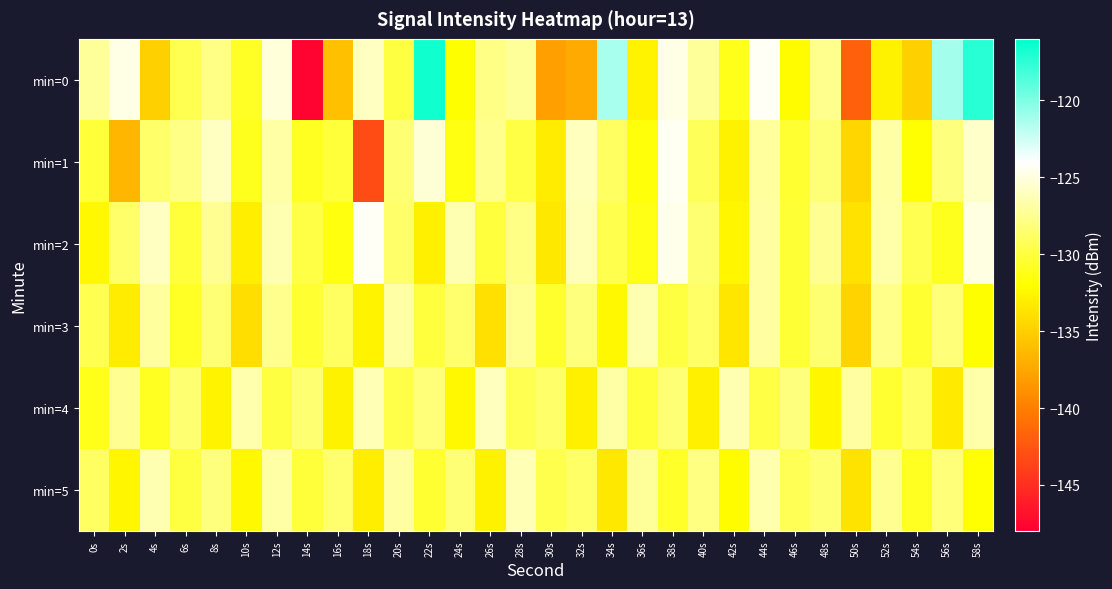

Reading left to right, list all the values displayed in this chart.

min=0: 0s=-127.2	2s=-124.8	4s=-134.9	6s=-129.4	8s=-127.8	10s=-130.8	12s=-125.2	14s=-147.7	16s=-135.9	18s=-125.9	20s=-130.0	22s=-116.6	24s=-132.0	26s=-127.8	28s=-127.2	30s=-138.0	32s=-137.3	34s=-121.3	36s=-132.6	38s=-124.8	40s=-127.2	42s=-131.2	44s=-124.3	46s=-132.2	48s=-127.6	50s=-142.0	52s=-132.8	54s=-135.0	56s=-121.2	58s=-117.3
min=1: 0s=-130.2	2s=-136.6	4s=-128.7	6s=-127.8	8s=-126.0	10s=-131.1	12s=-126.8	14s=-130.9	16s=-130.2	18s=-143.2	20s=-128.5	22s=-125.3	24s=-131.4	26s=-127.6	28s=-129.8	30s=-133.2	32s=-126.1	34s=-128.9	36s=-131.7	38s=-124.4	40s=-129.2	42s=-132.8	44s=-127.1	46s=-130.5	48s=-128.3	50s=-134.6	52s=-126.8	54s=-131.9	56s=-128.1	58s=-125.7
min=2: 0s=-132.4	2s=-128.7	4s=-125.9	6s=-130.2	8s=-127.4	10s=-133.1	12s=-126.5	14s=-129.8	16s=-131.6	18s=-124.3	20s=-128.7	22s=-132.9	24s=-126.4	26s=-130.1	28s=-127.8	30s=-133.5	32s=-126.2	34s=-129.6	36s=-131.3	38s=-124.7	40s=-128.4	42s=-132.6	44s=-126.9	46s=-130.3	48s=-127.5	50s=-133.8	52s=-126.7	54s=-129.4	56s=-131.1	58s=-124.9
min=3: 0s=-129.5	2s=-133.2	4s=-127.1	6s=-130.8	8s=-128.3	10s=-134.1	12s=-127.6	14s=-130.4	16s=-128.9	18s=-132.7	20s=-126.8	22s=-130.1	24s=-128.6	26s=-133.9	28s=-127.3	30s=-130.6	32s=-128.1	34s=-132.4	36s=-126.5	38s=-129.9	40s=-128.8	42s=-133.6	44s=-127.0	46s=-130.3	48s=-128.4	50s=-134.7	52s=-127.7	54s=-130.5	56s=-128.2	58s=-132.1
min=4: 0s=-131.2	2s=-127.5	4s=-130.9	6s=-128.4	8s=-132.7	10s=-126.6	12s=-130.0	14s=-128.5	16s=-132.8	18s=-126.3	20s=-129.7	22s=-128.2	24s=-132.5	26s=-126.1	28s=-129.4	30s=-128.7	32s=-132.9	34s=-126.8	36s=-130.2	38s=-128.3	40s=-133.0	42s=-126.4	44s=-129.8	46s=-128.1	48s=-132.6	50s=-126.9	52s=-130.4	54s=-128.8	56s=-133.3	58s=-126.7
min=5: 0s=-128.9	2s=-132.6	4s=-126.5	6s=-129.9	8s=-128.1	10s=-132.4	12s=-126.8	14s=-130.2	16s=-128.6	18s=-133.1	20s=-127.0	22s=-130.5	24s=-128.3	26s=-132.8	28s=-126.3	30s=-129.6	32s=-128.8	34s=-133.5	36s=-127.2	38s=-130.7	40s=-128.0	42s=-132.2	44s=-126.6	46s=-129.3	48s=-128.5	50s=-133.7	52s=-127.4	54s=-130.9	56s=-128.2	58s=-132.0